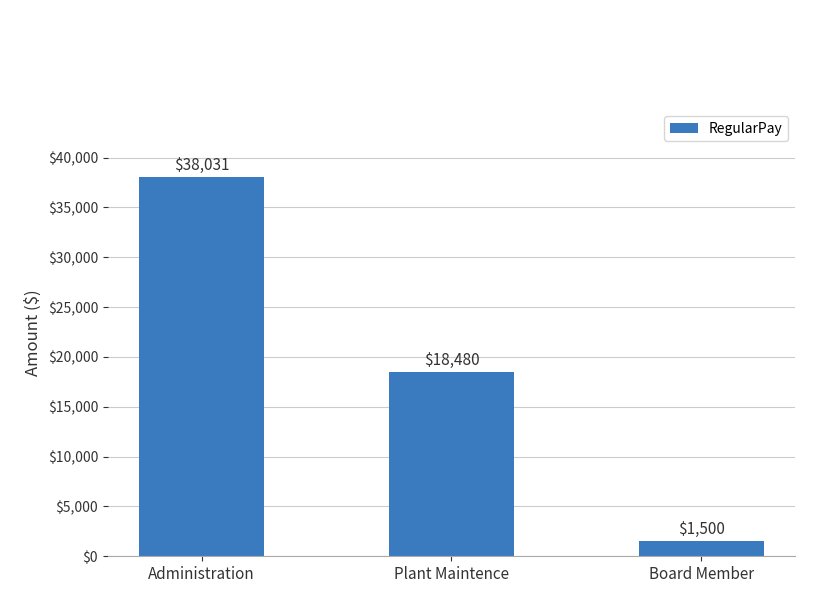

What is the minimum value shown in the chart?

1500